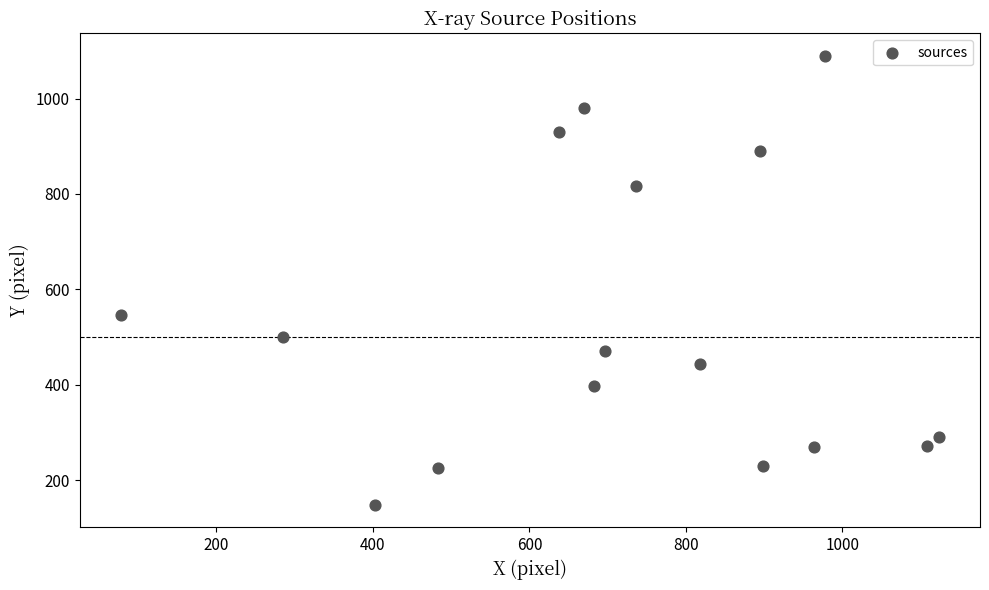

What is the range of Y values (max minus min)?

941.0